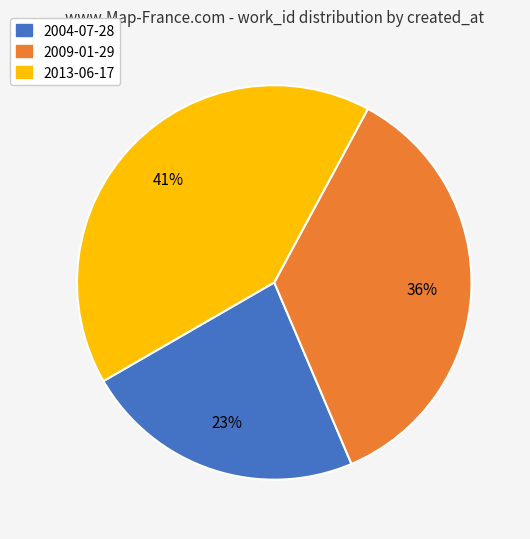

Do 2009-01-29 and 2013-06-17 together represent more than half of the pie?

Yes